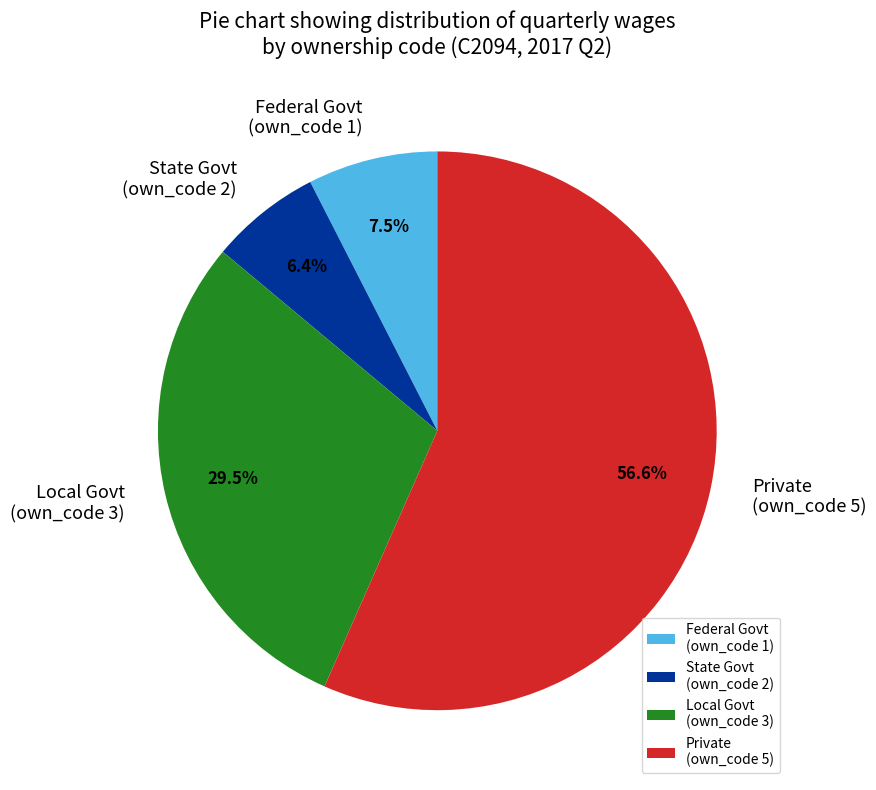

Does Private (own_code 5) account for over 50% of the chart?

Yes